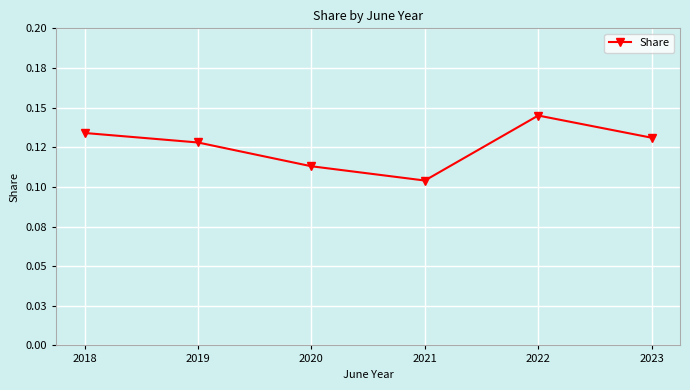

What is the sum of the values at 2020 and 2023?

0.2